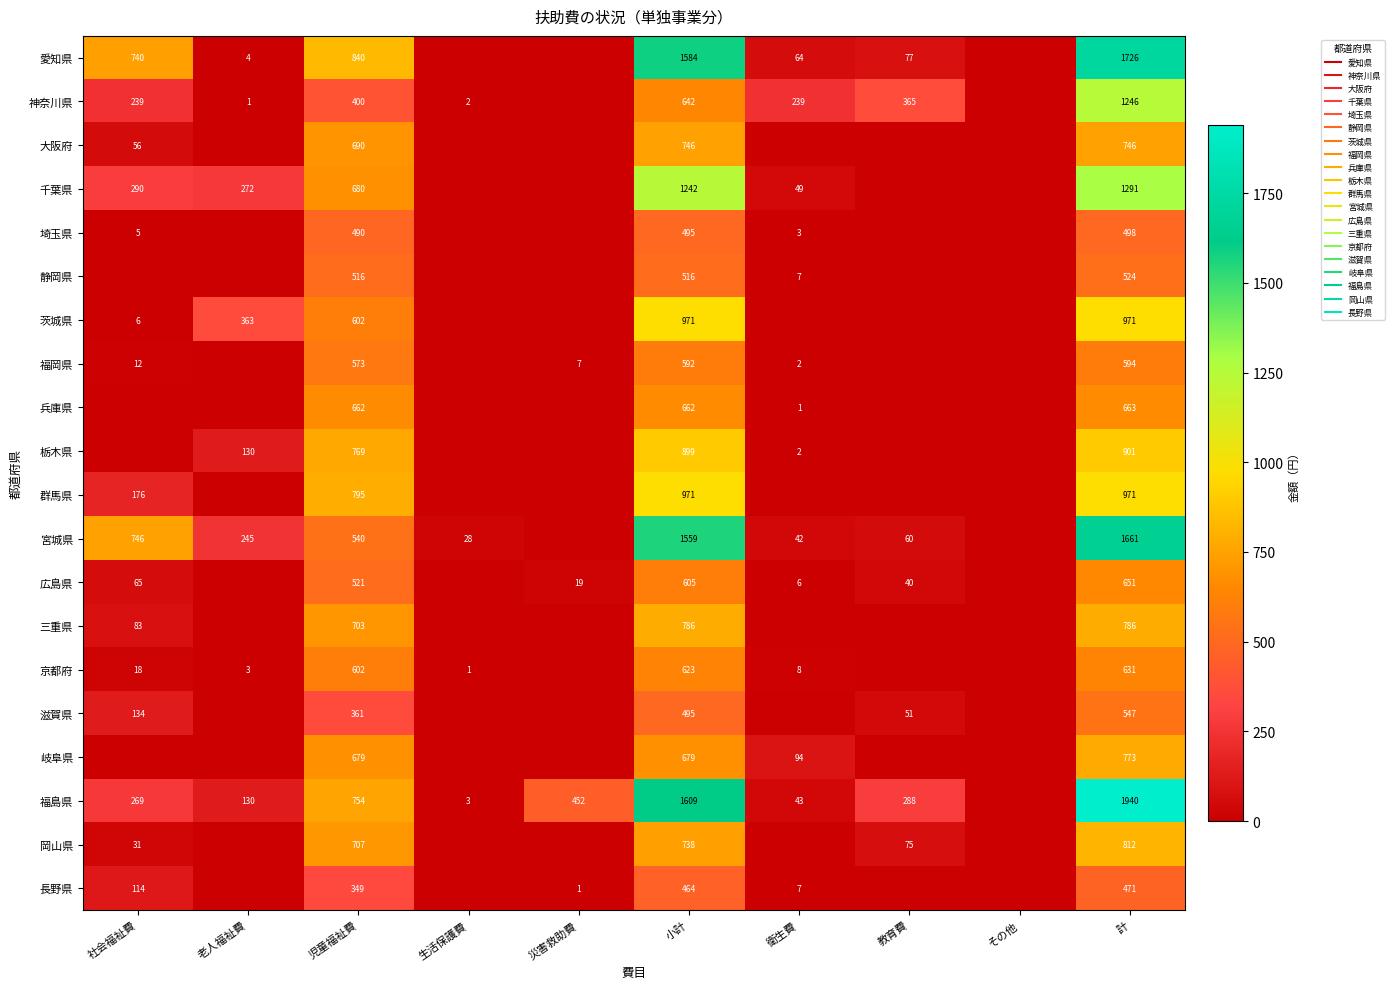

Count the number of data series in this chart.

20